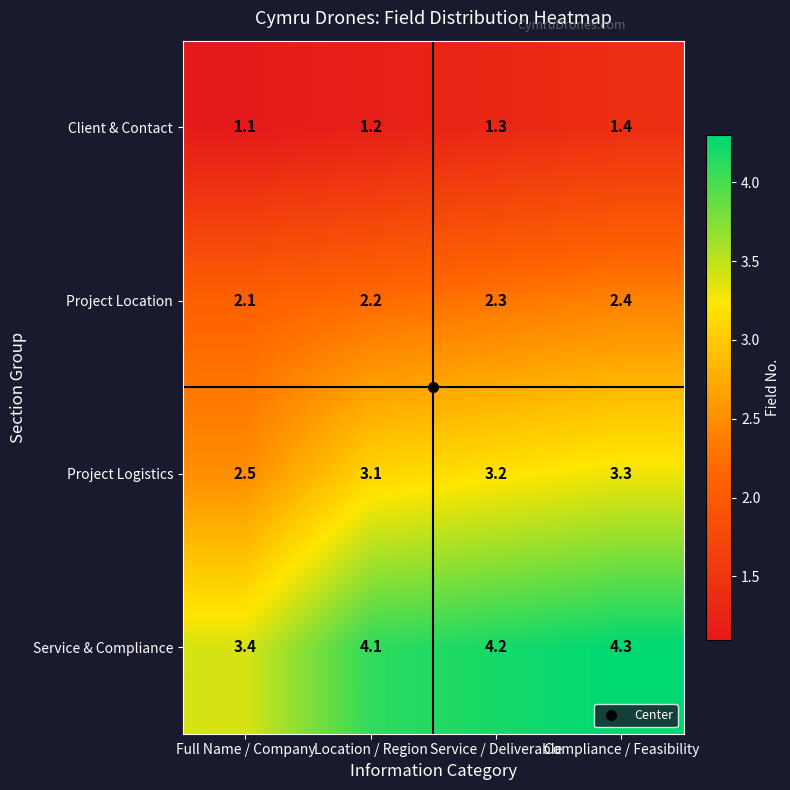

What is the sum of all Client & Contact values?

5.0